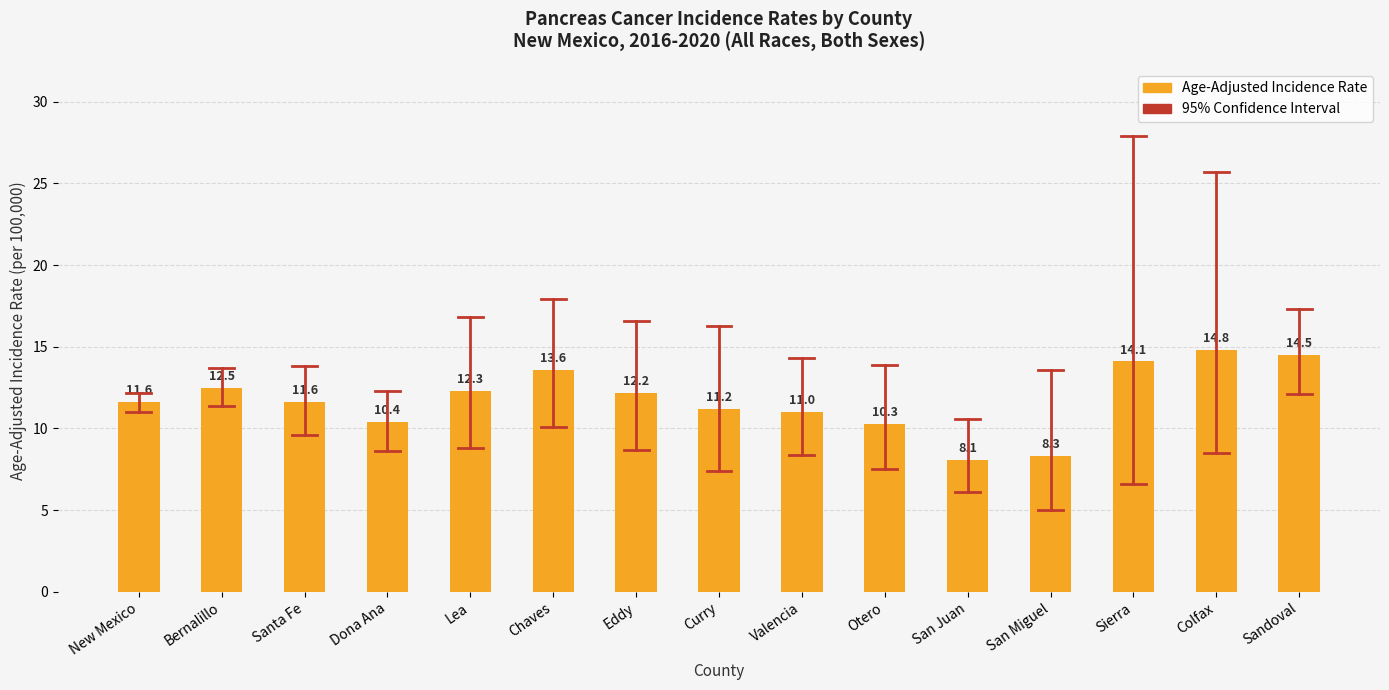

What position from the right is New Mexico?

15